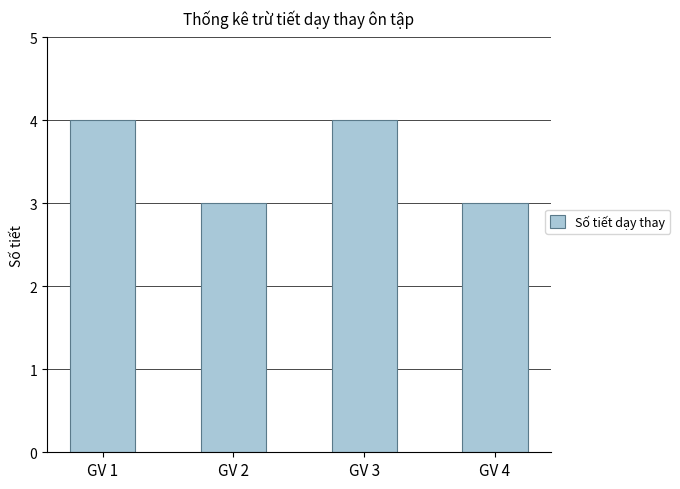

What is the difference between the second highest and minimum values?

1